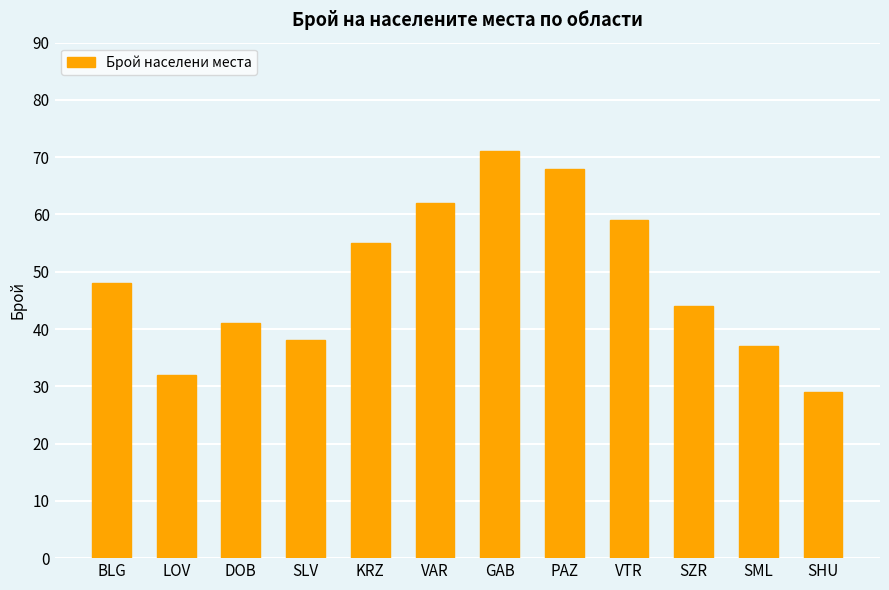

Which label corresponds to the smallest value in the chart?

SHU